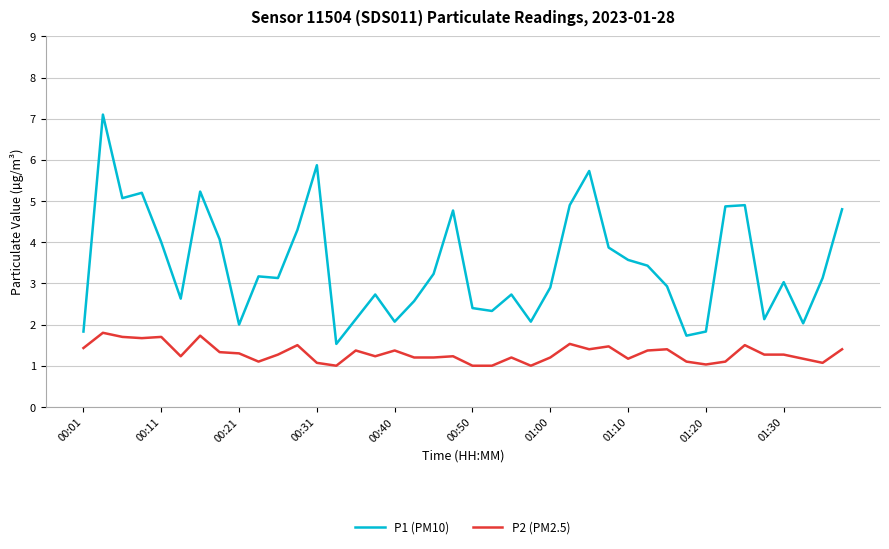

Reading right to left, extract all data points from this chart.

P1 (PM10): 4.8	3.1	2.0	3.0	2.1	4.9	4.9	1.8	1.7	2.9	3.4	3.6	3.9	5.7	4.9	2.9	2.1	2.7	2.3	2.4	4.8	3.2	2.6	2.1	2.7	2.1	1.5	5.9	4.3	3.1	3.2	2.0	4.1	5.2	2.6	4.0	5.2	5.1	7.1	1.8
P2 (PM2.5): 1.4	1.1	1.2	1.3	1.3	1.5	1.1	1.0	1.1	1.4	1.4	1.2	1.5	1.4	1.5	1.2	1.0	1.2	1.0	1.0	1.2	1.2	1.2	1.4	1.2	1.4	1.0	1.1	1.5	1.3	1.1	1.3	1.3	1.7	1.2	1.7	1.7	1.7	1.8	1.4